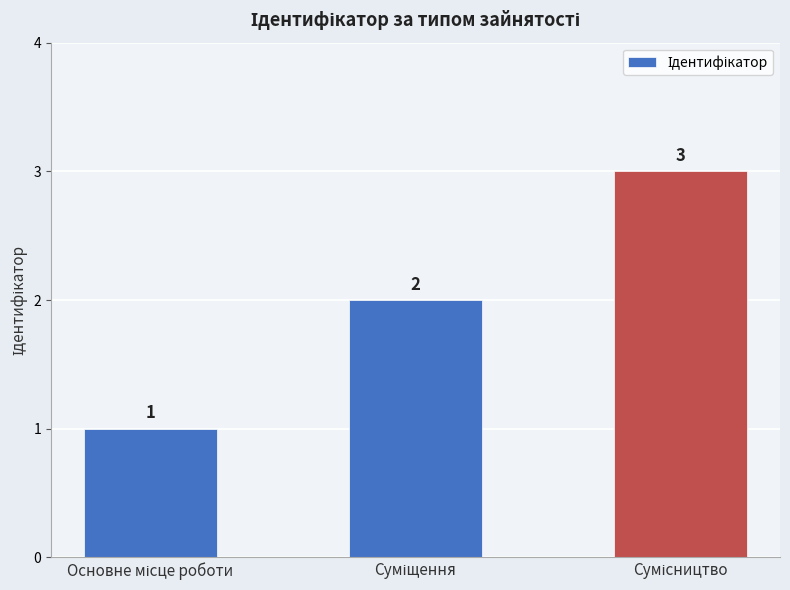

Reading right to left, what are all the values shown in this chart?

3	2	1